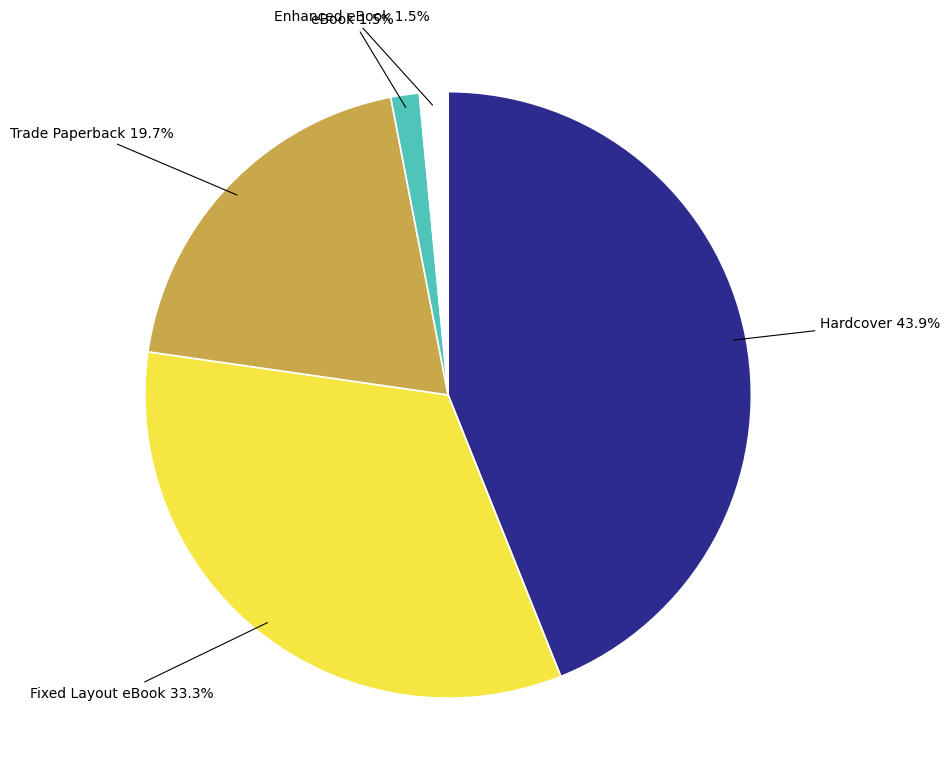

Is Fixed Layout eBook the majority of the pie?

No